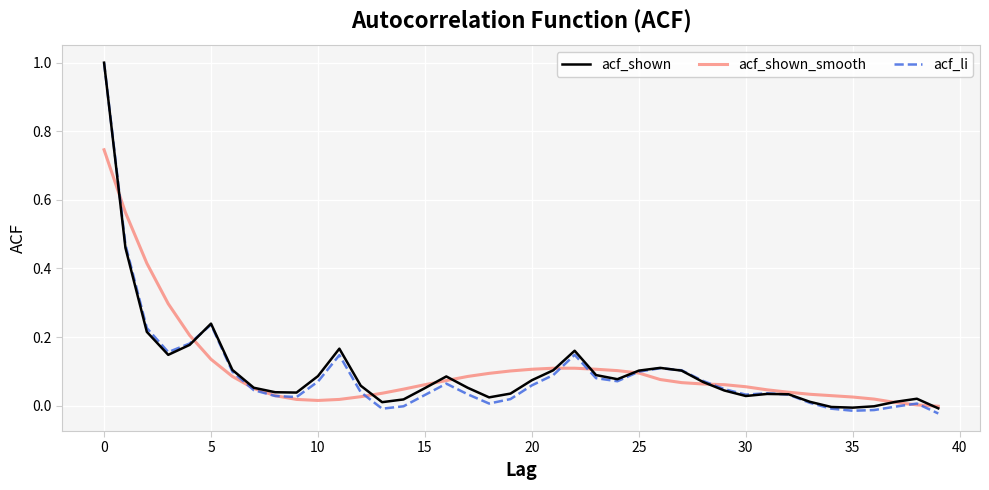

How many categories are shown in the chart?

40